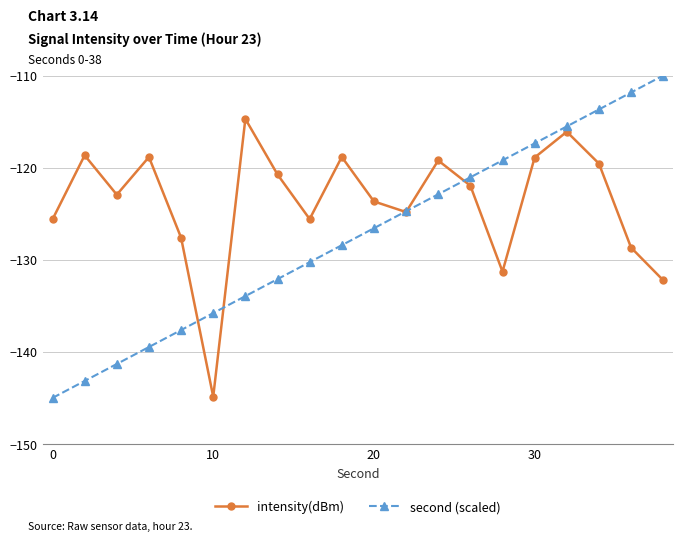

What is the highest value of the second (scaled) series?

-110.0